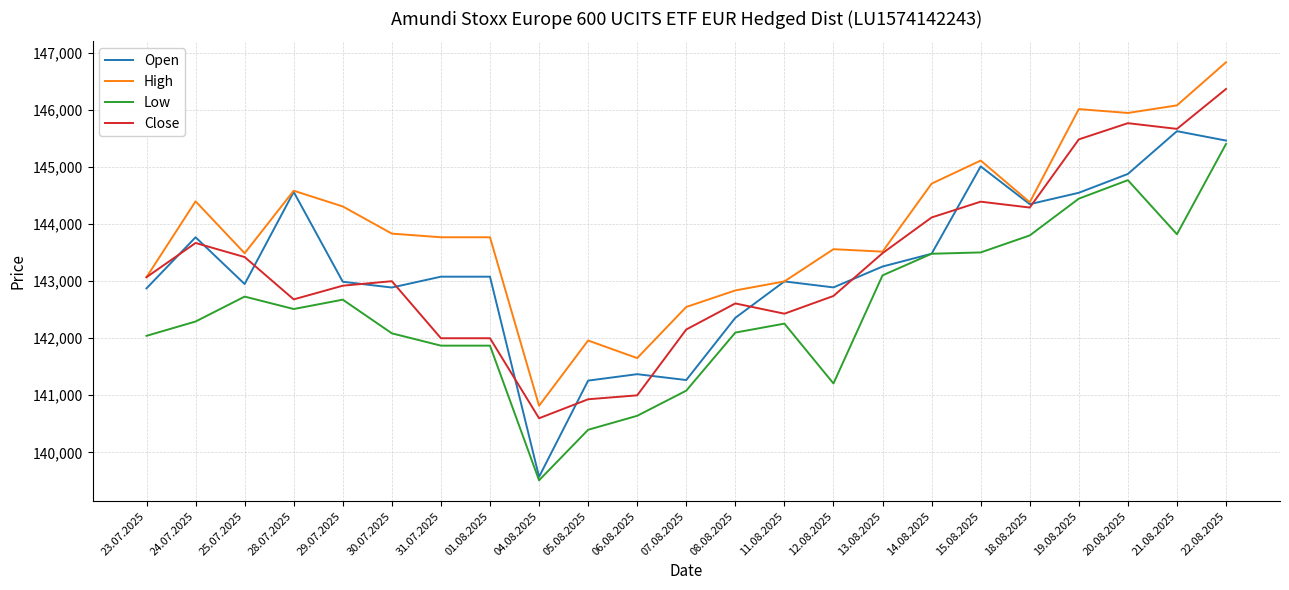

Is it true that Low equals 139509 at 04.08.2025?

True